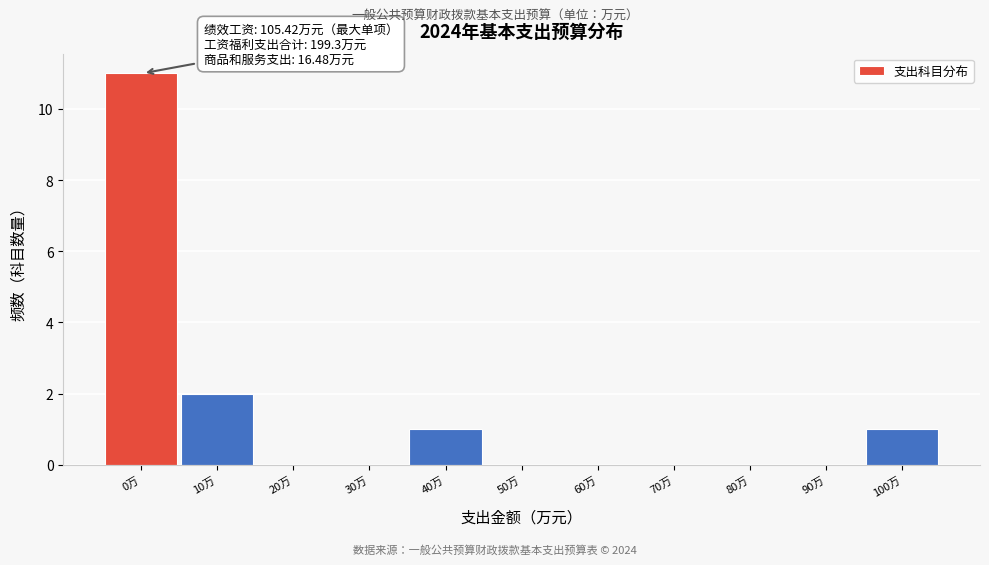

Reading right to left, extract all data points from this chart.

100万=1	90万=0	80万=0	70万=0	60万=0	50万=0	40万=1	30万=0	20万=0	10万=2	0万=11